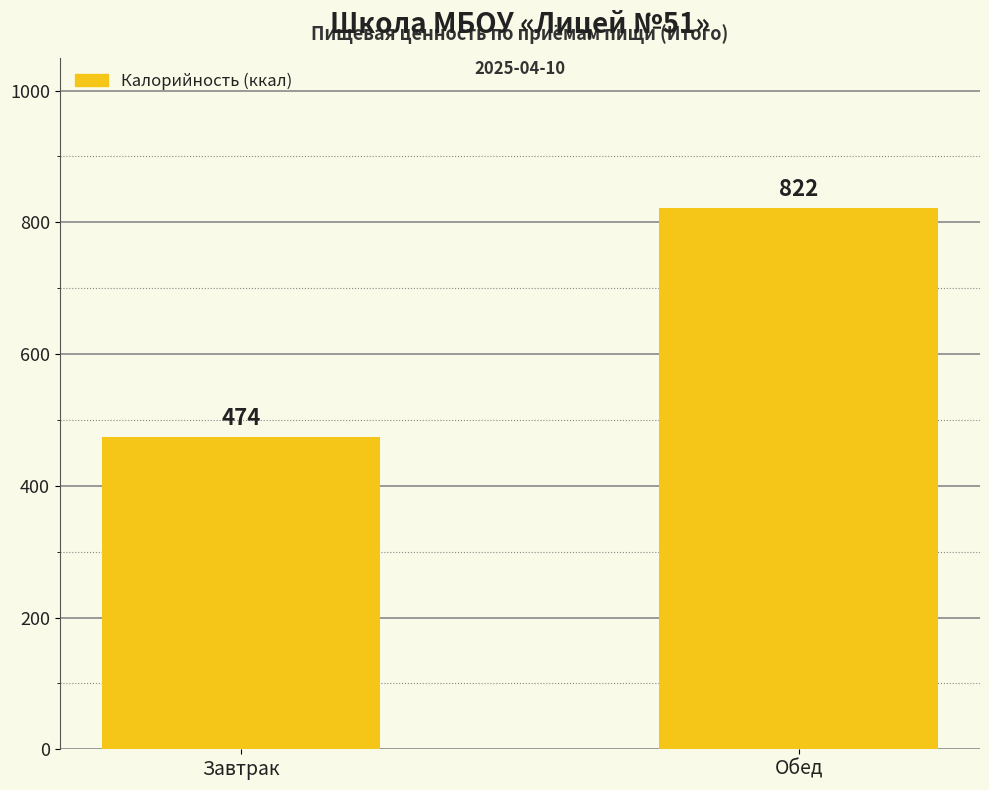

Rank the categories by value from lowest to highest.

Завтрак, Обед